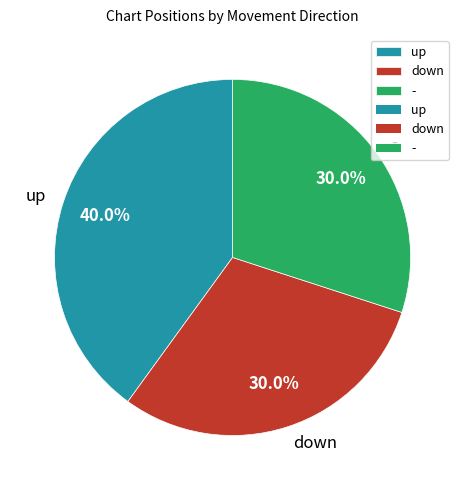

What portion of the pie excludes -?

70.0%